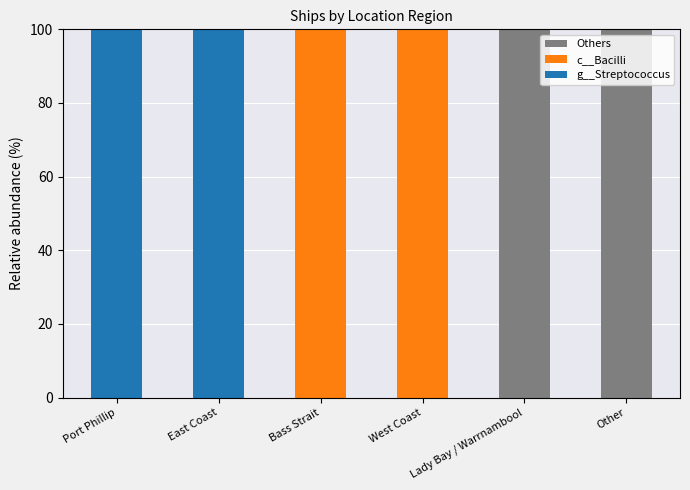

Is it true that Others equals 100 at Lady Bay / Warrnambool?

True